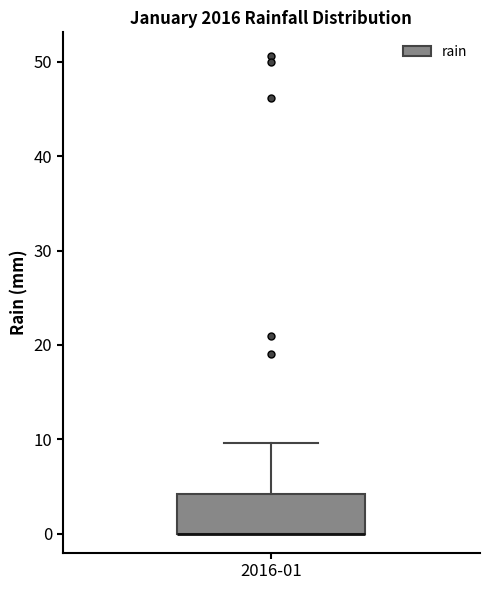

Read this box plot against the y-axis: the position of the median line, the range covered by the box, and the ends of both whiskers. The values are not printed on the chart, so give them approximately, as read against the axis.

median 0 (drawn on the box's lower edge), box 0 to 4, whiskers 0 to 10